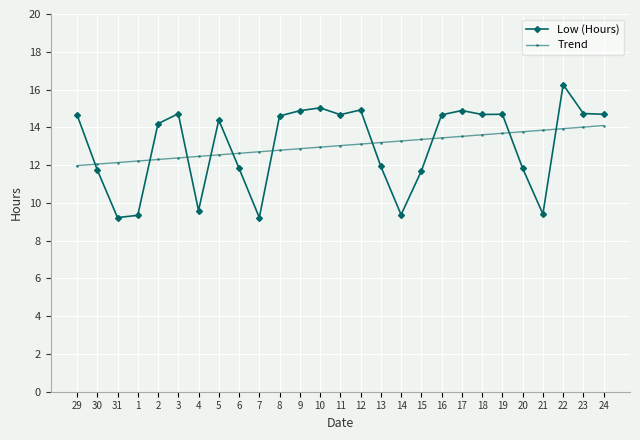

Which category has the highest value across all series?

22